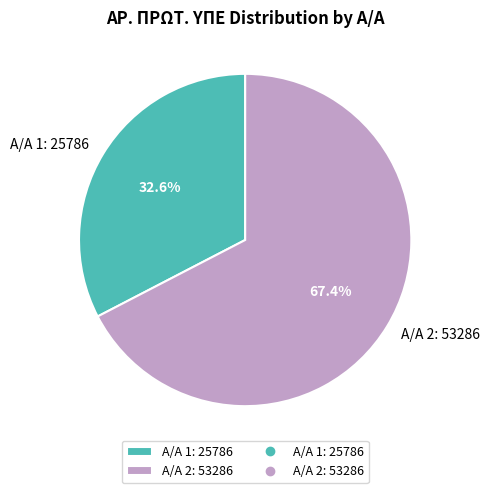

Does Α/Α 1: 25786 account for over 50% of the chart?

No